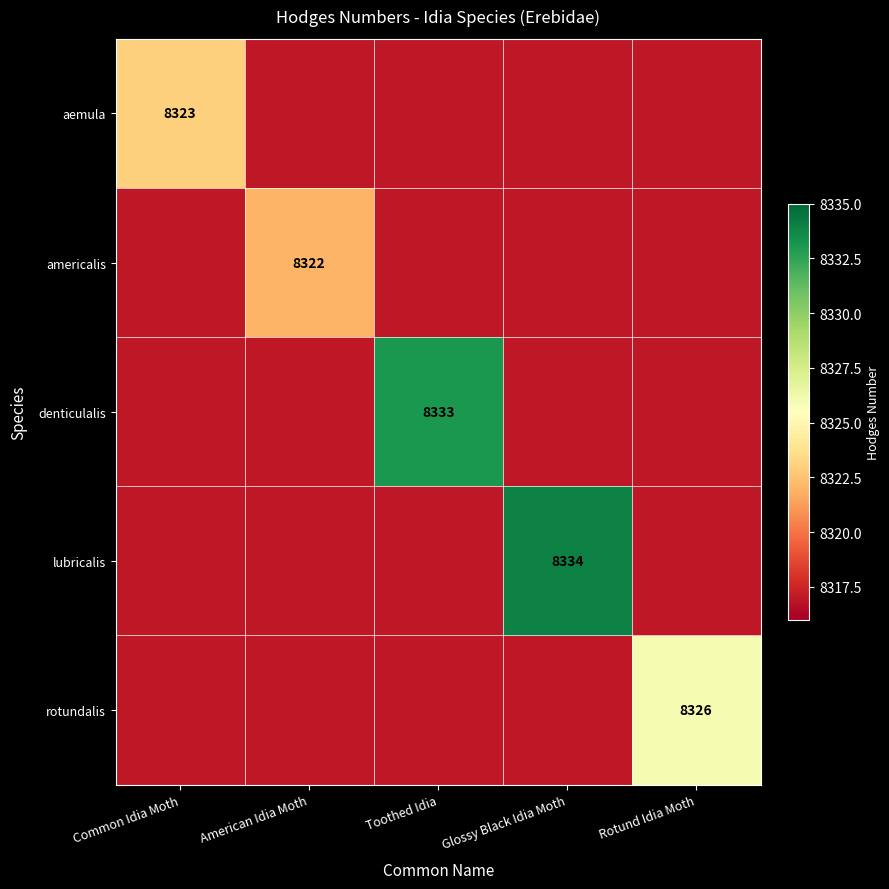

The rotundalis series shows 8326 at Rotund Idia Moth. True or false?

True